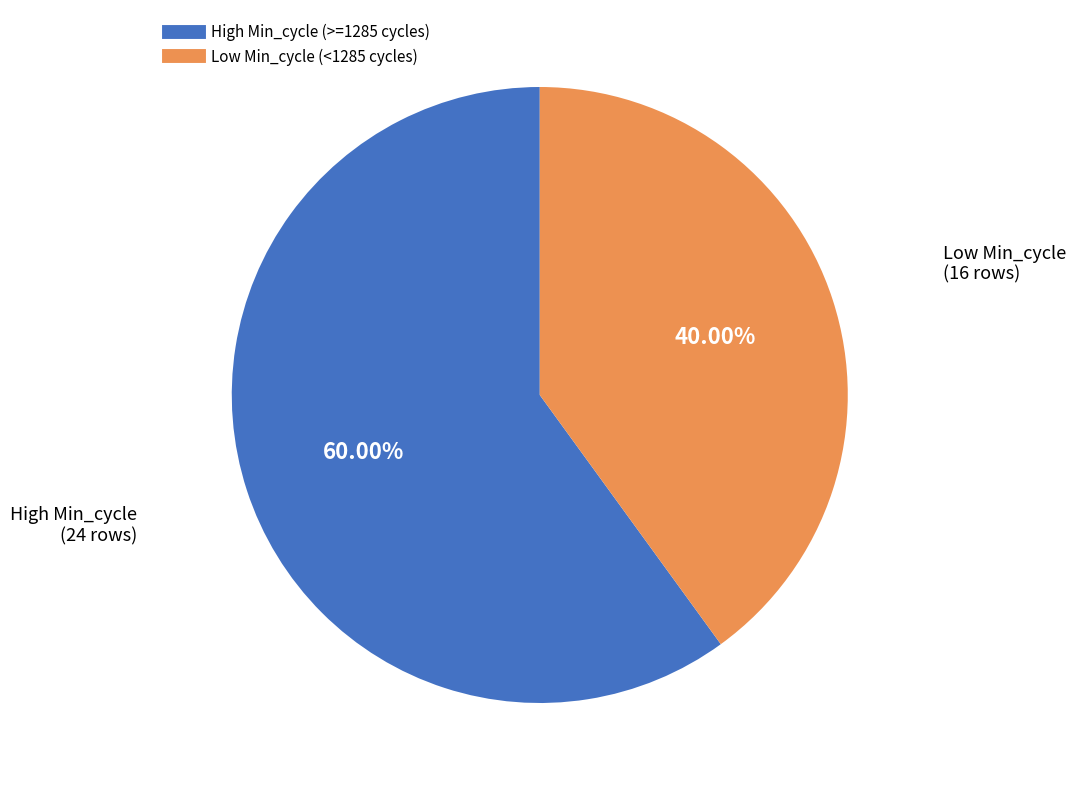

Is there a majority slice in this chart?

Yes